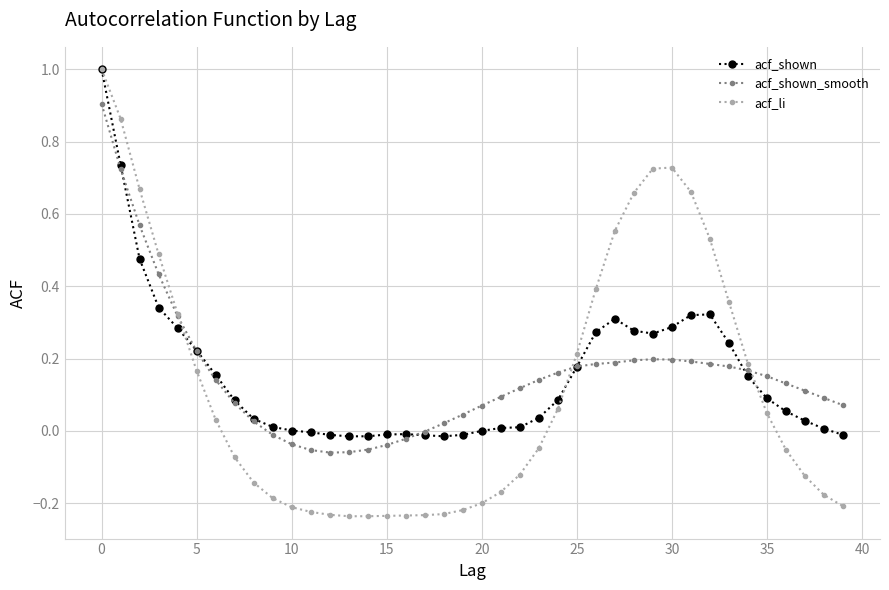

Which series has the widest spread of values?

acf_li